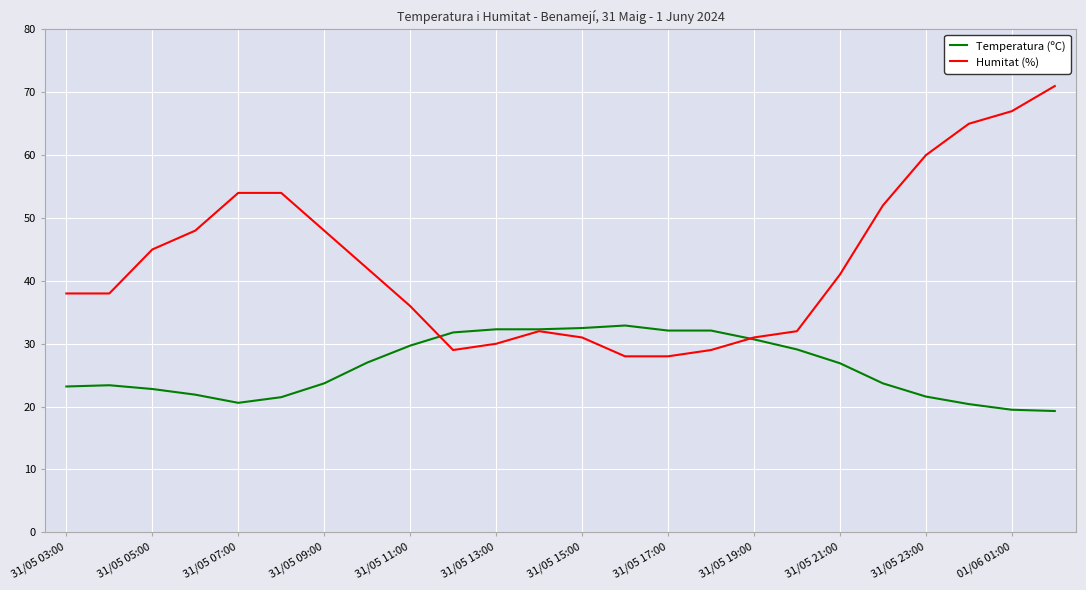

Rank the series by their average value, from lowest to highest.

Temperatura (ºC), Humitat (%)